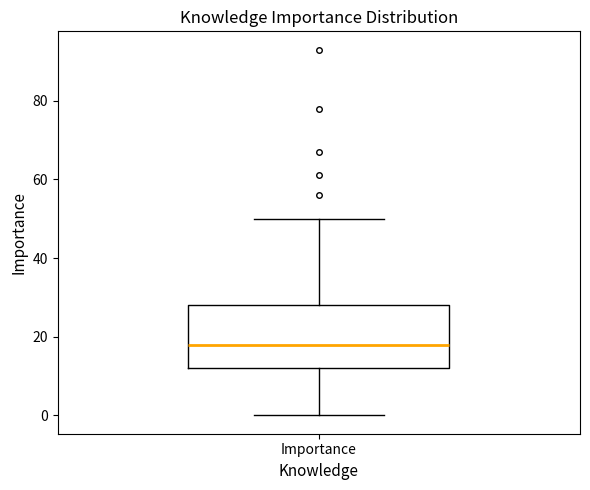

Where does the lower whisker of the box for Importance end on the y-axis? The values are not printed on the chart, so give them approximately, as read against the axis.

0